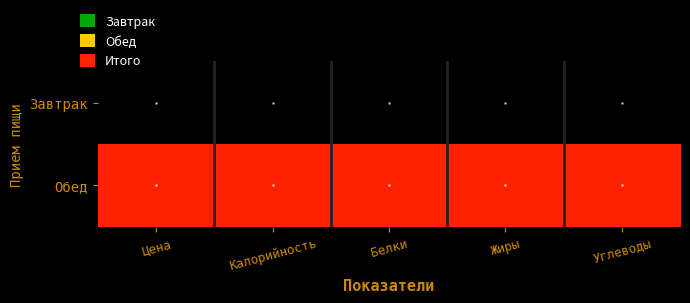

Count the number of categories in the chart.

5